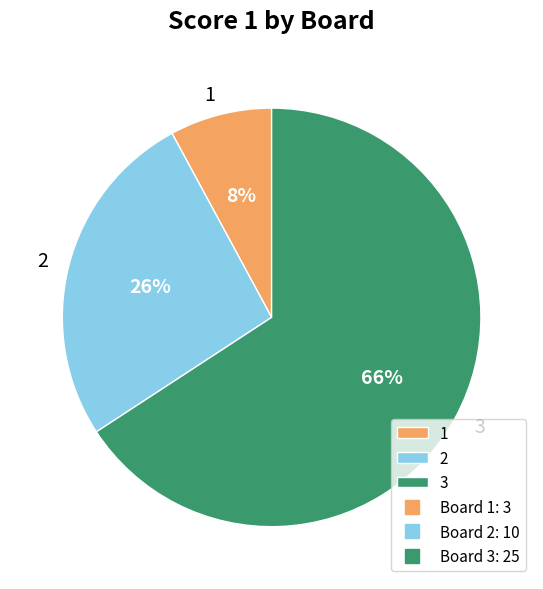

Does any single category account for the majority?

Yes